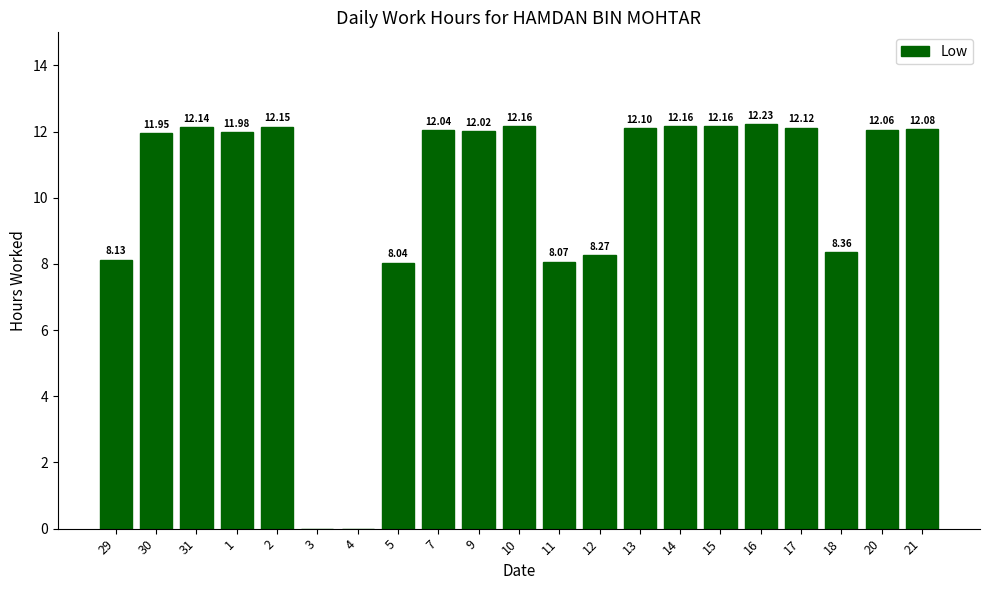

What is the ratio of the value at 17 to the value at 10?

1.0